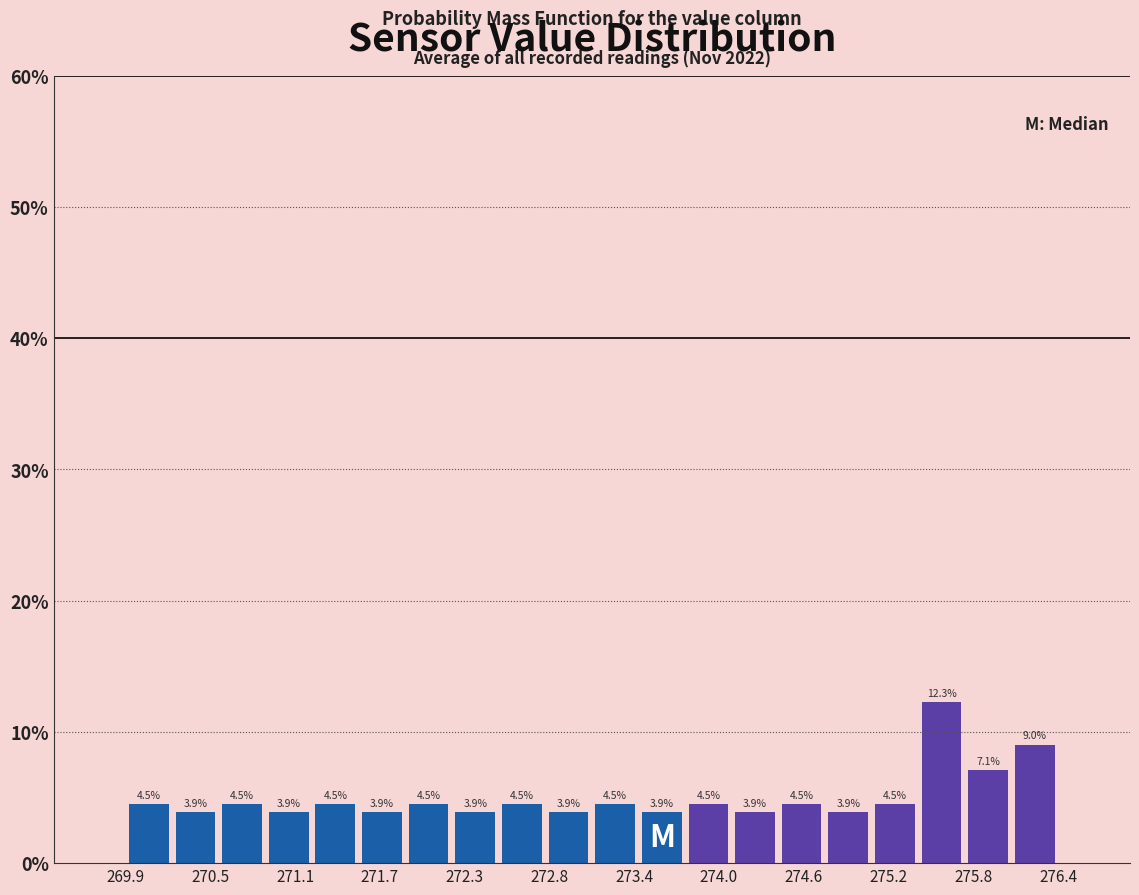

Read against the x-axis, roughly where is the centre of the tallest bar?

275.6